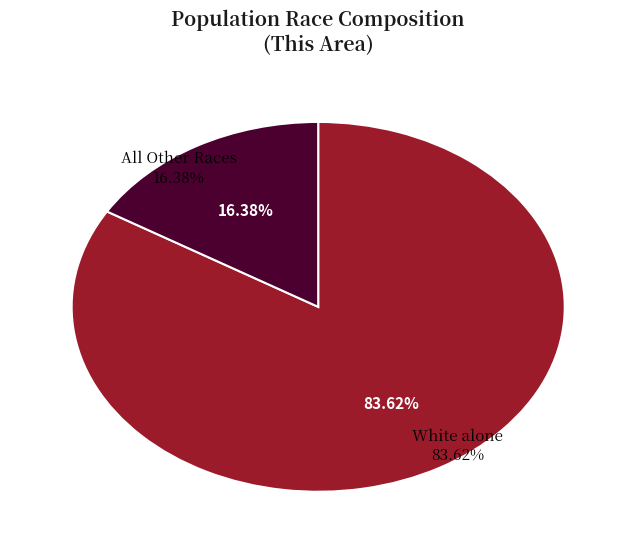

Does White alone account for over 50% of the chart?

Yes